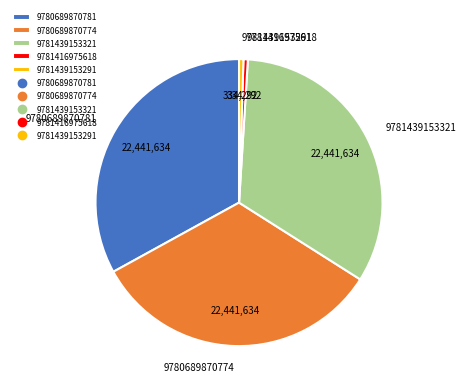

The 9781439153291 slice represents 11% of the pie. True or false?

False